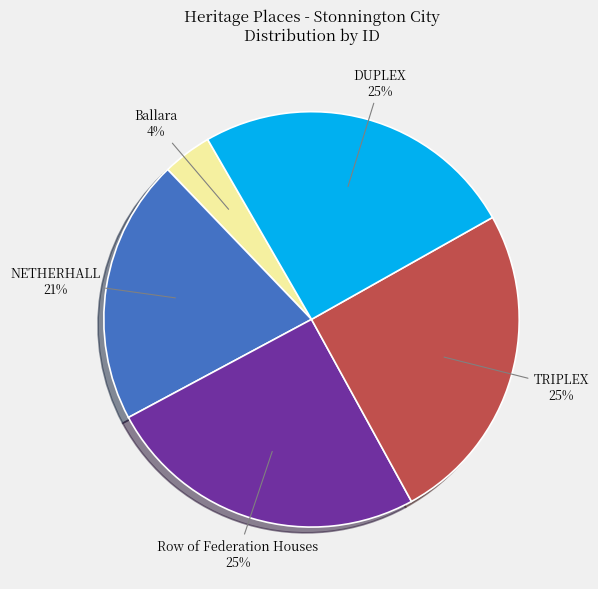

To the nearest percent, what is the average slice percentage?

20%